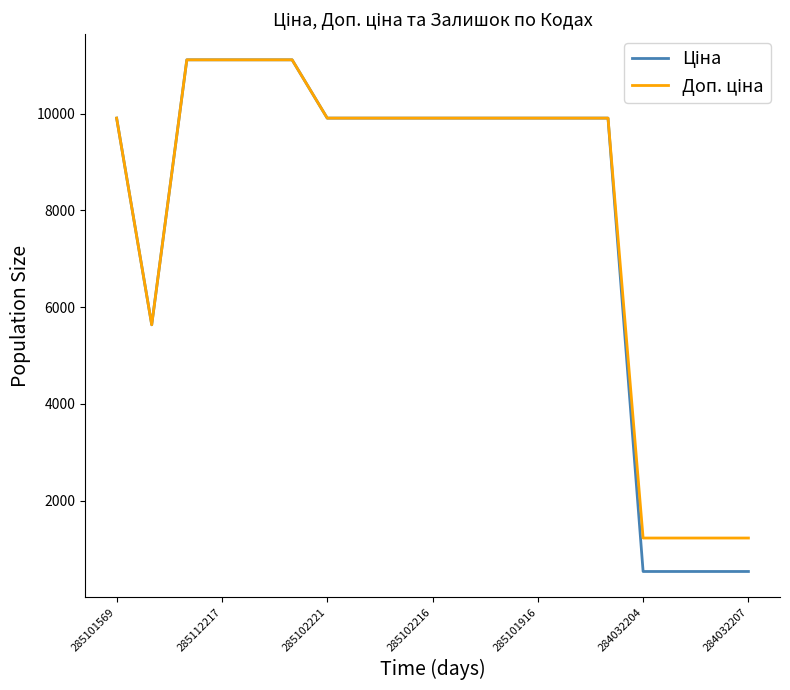

What is the maximum value shown in the chart?

11113.6